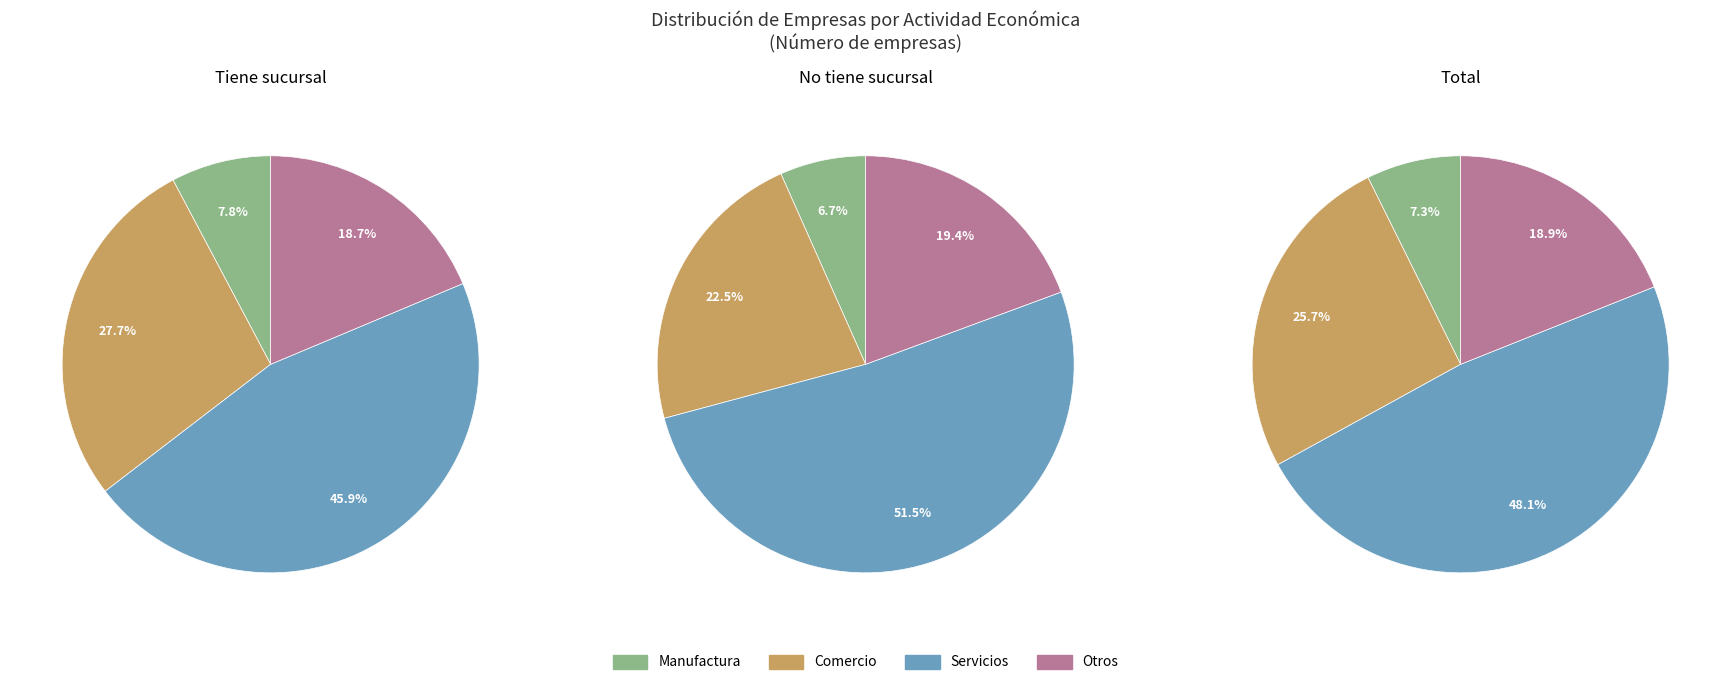

To the nearest percent, what is the difference between the largest and smallest slice percentages?

41%